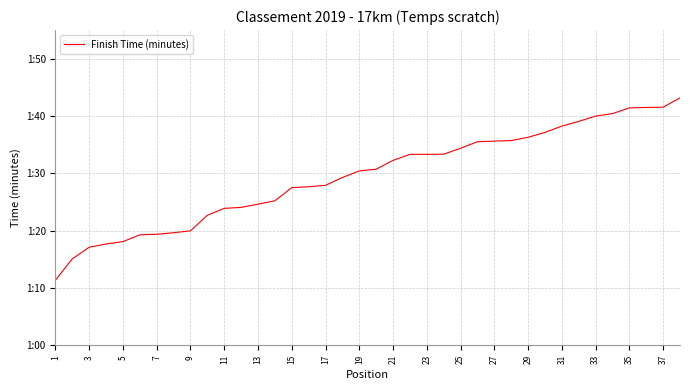

Is this an area chart (filled region under the line)?

No